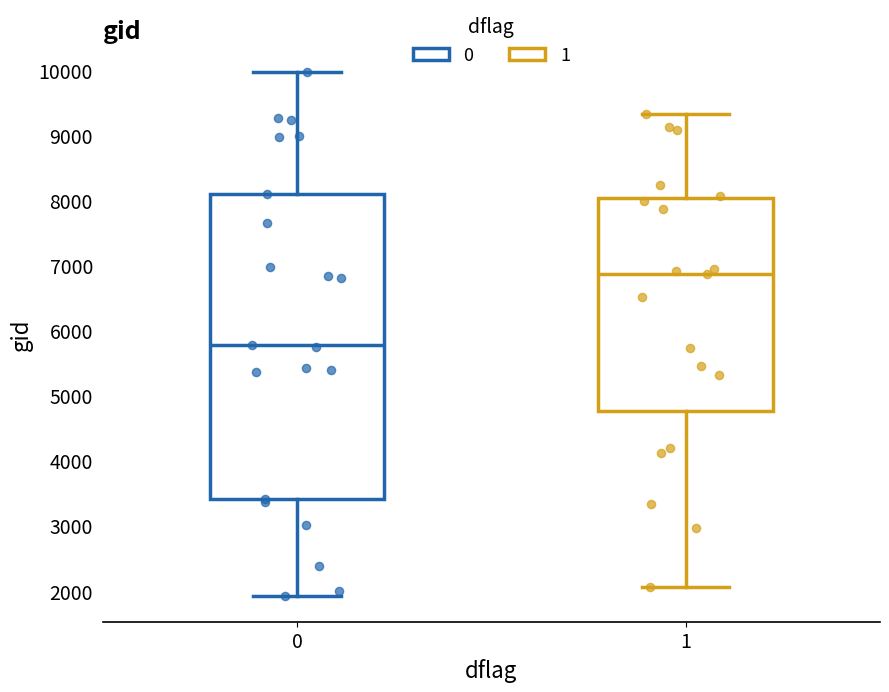

Comparing the boxes themselves (not the whiskers), which one is the tallest?

0